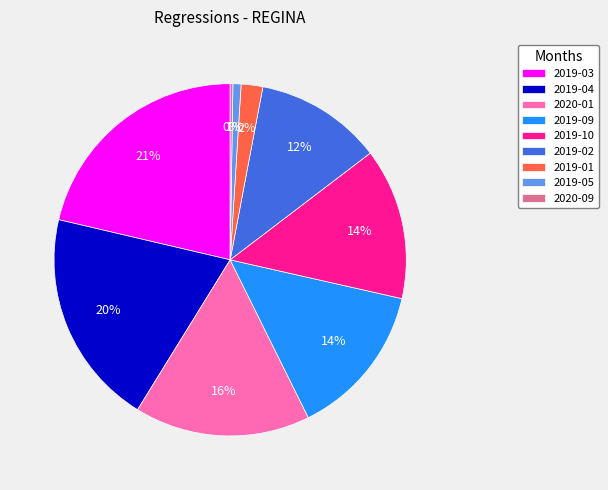

True or false: 2019-10 accounts for 14% of the total.

True